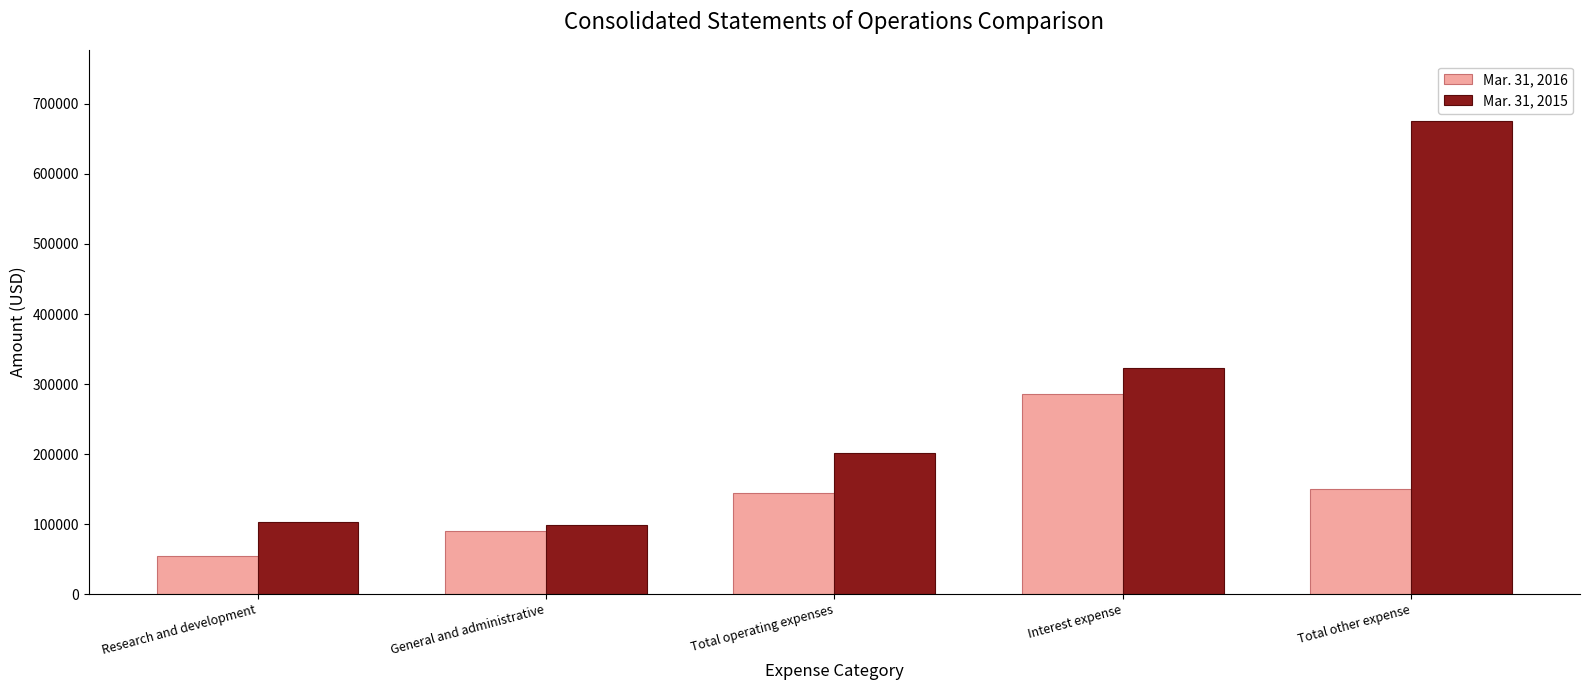

How many bars are there in each group?

2